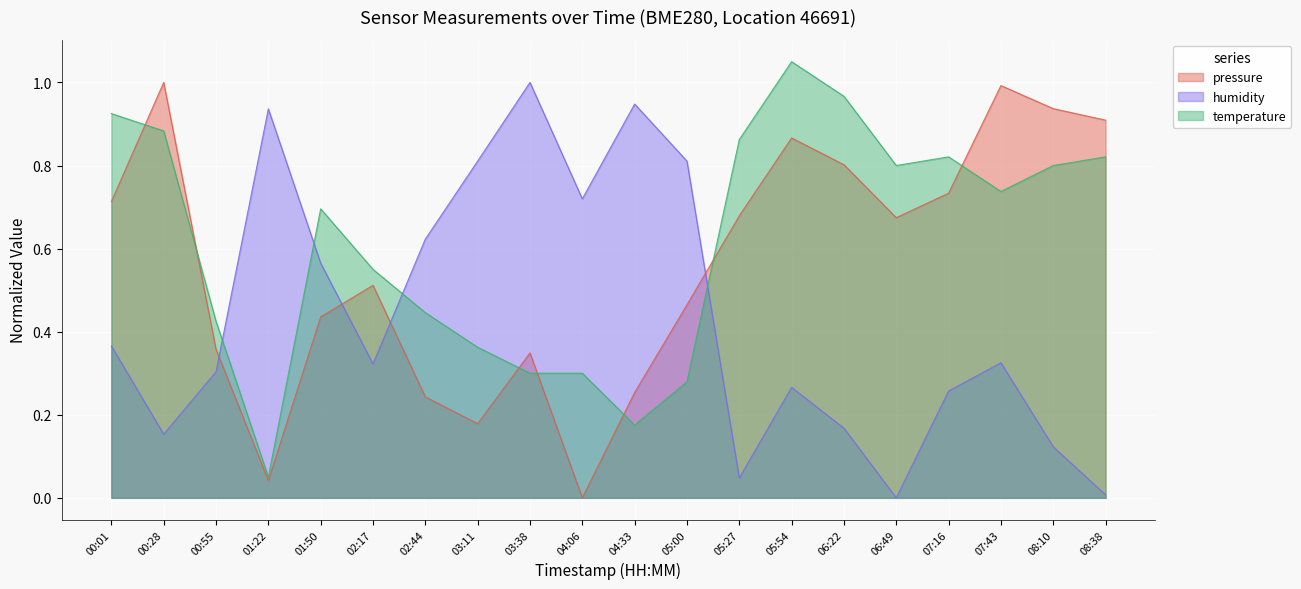

True or false: temperature and humidity cross at least once.

True